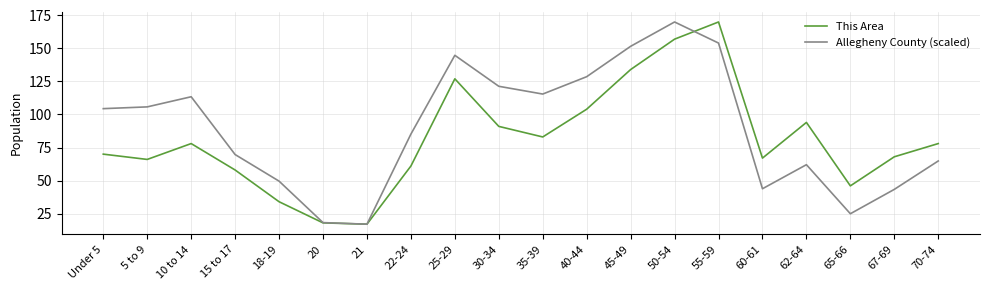

How many interior local peaks does the This Area series have?

4